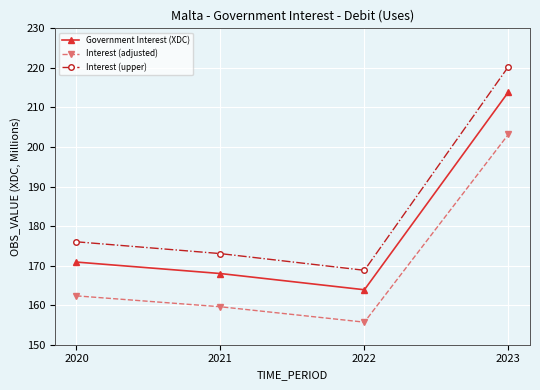

How many data points does each series have?

4